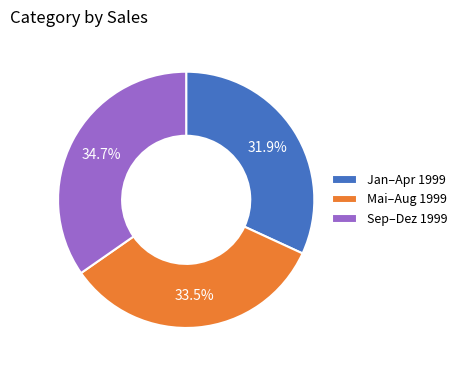

Is there a majority slice in this chart?

No